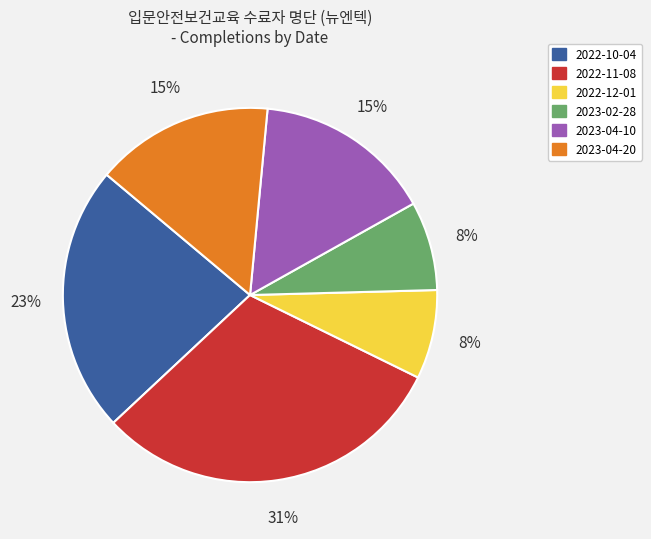

How many slices are in this pie chart?

6